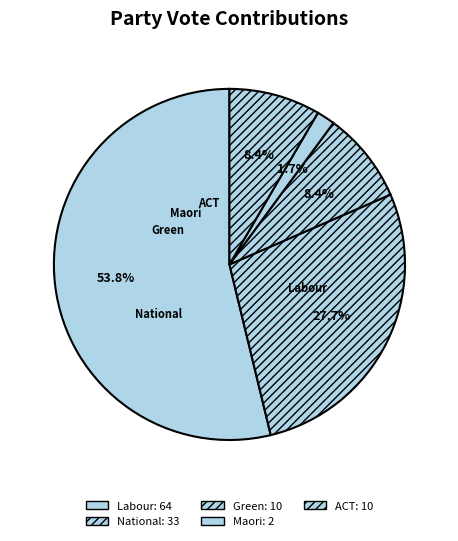

How much of the chart is everything except National?

72.3%